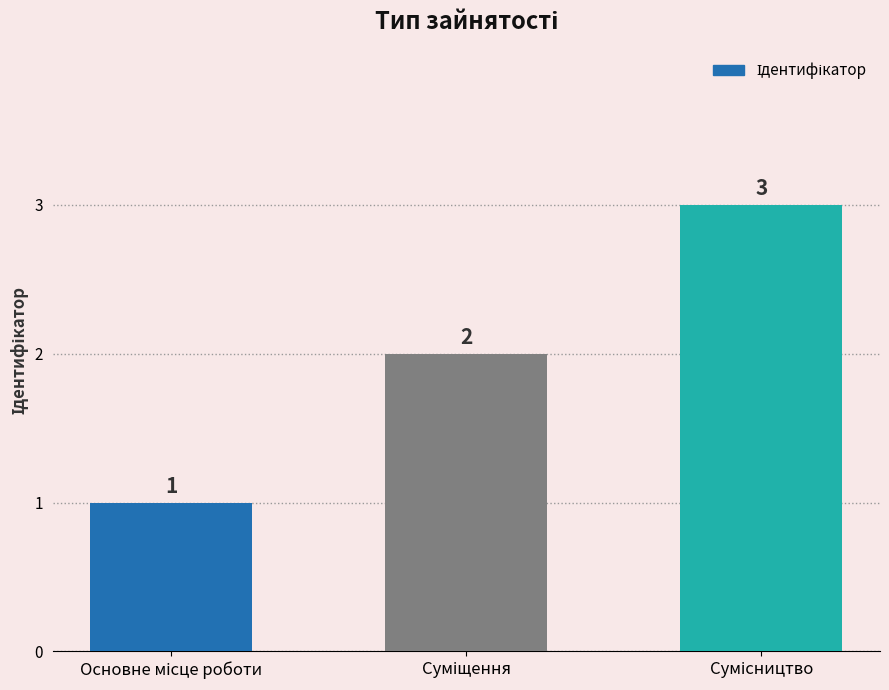

Count the values in the range 1 to 3.

3